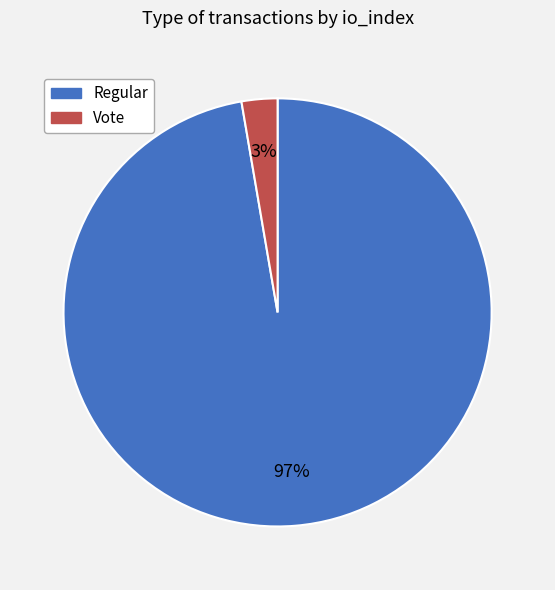

Which has a higher value, Vote or Regular?

Regular